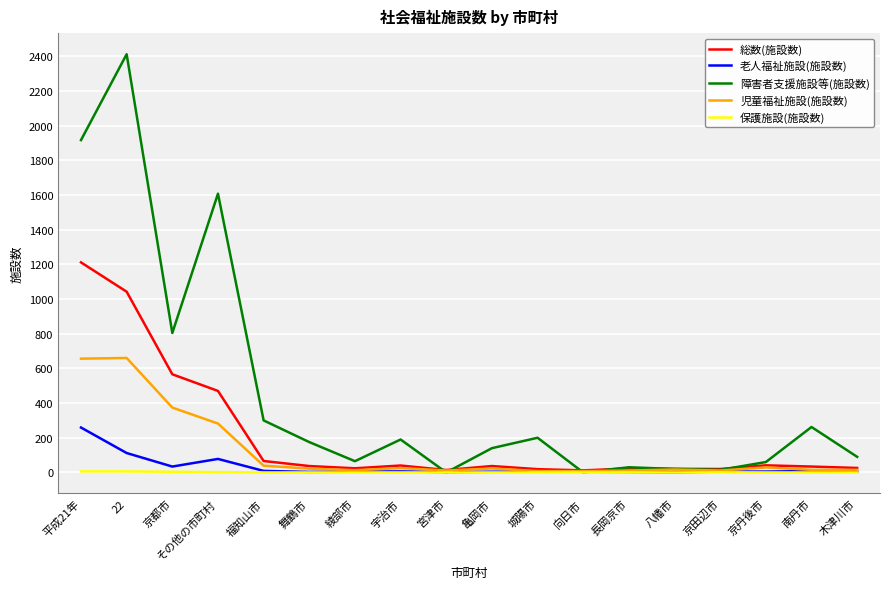

Between which two adjacent categories do 障害者支援施設等(施設数) and 児童福祉施設(施設数) first intersect?

宇治市 and 宮津市